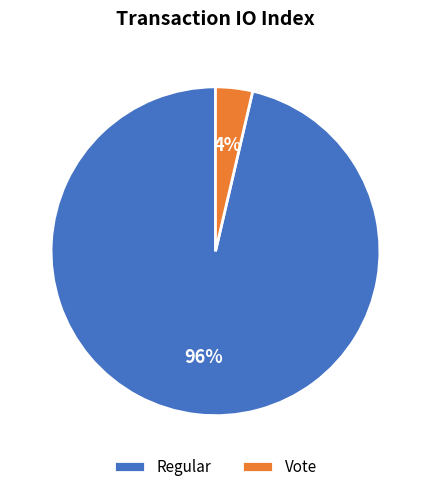

True or false: Regular accounts for 96% of the total.

True